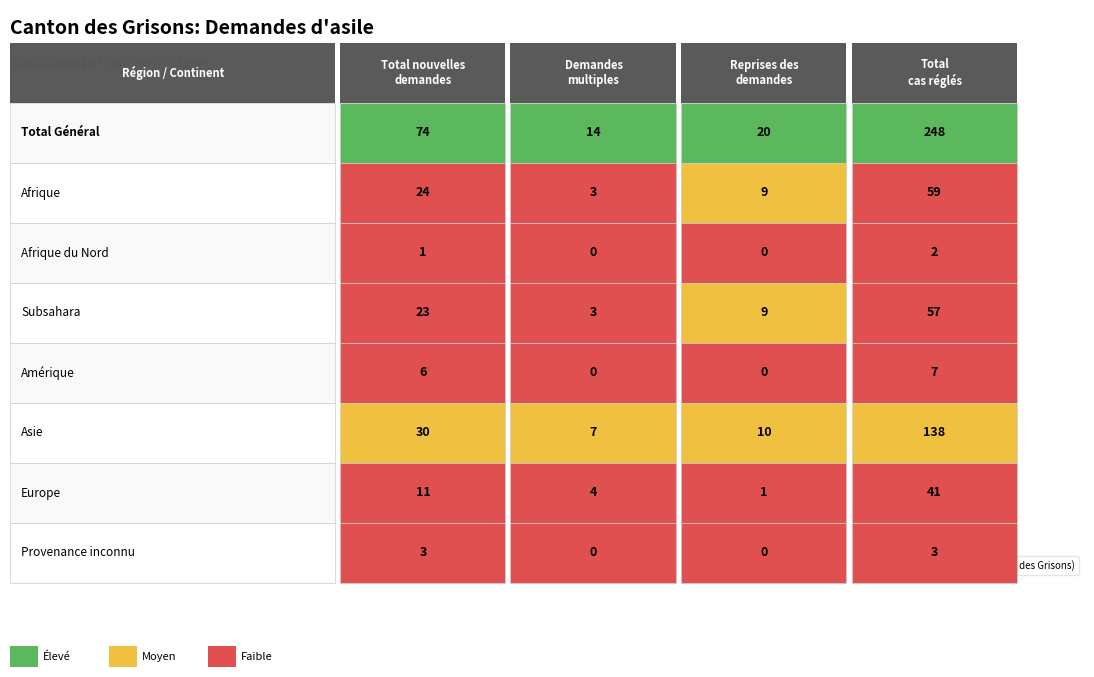

What is the difference between the maximum and minimum values in the Asie series?

131